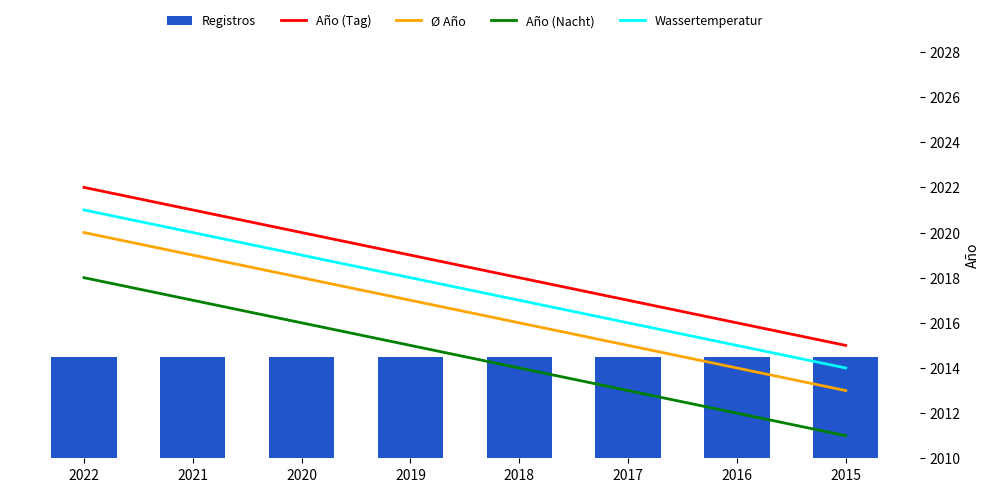

At which label is Registros closest to 1?

2022